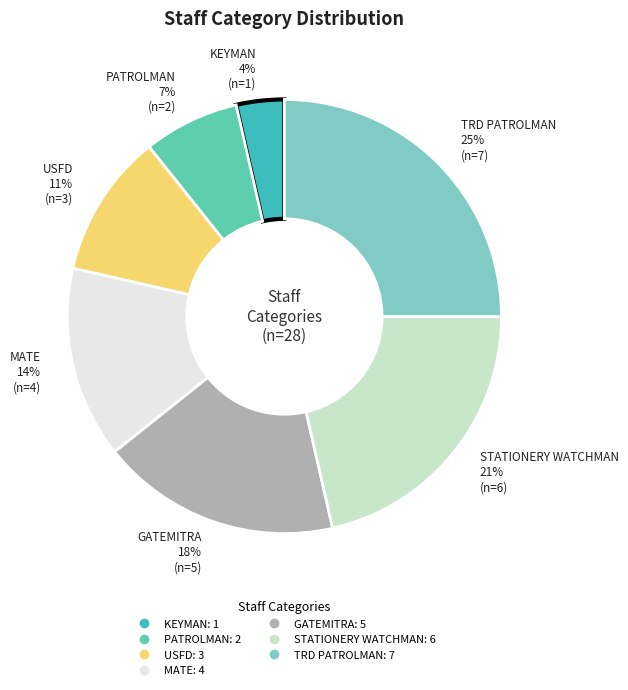

What percentage is the USFD slice, to the nearest percent?

11%